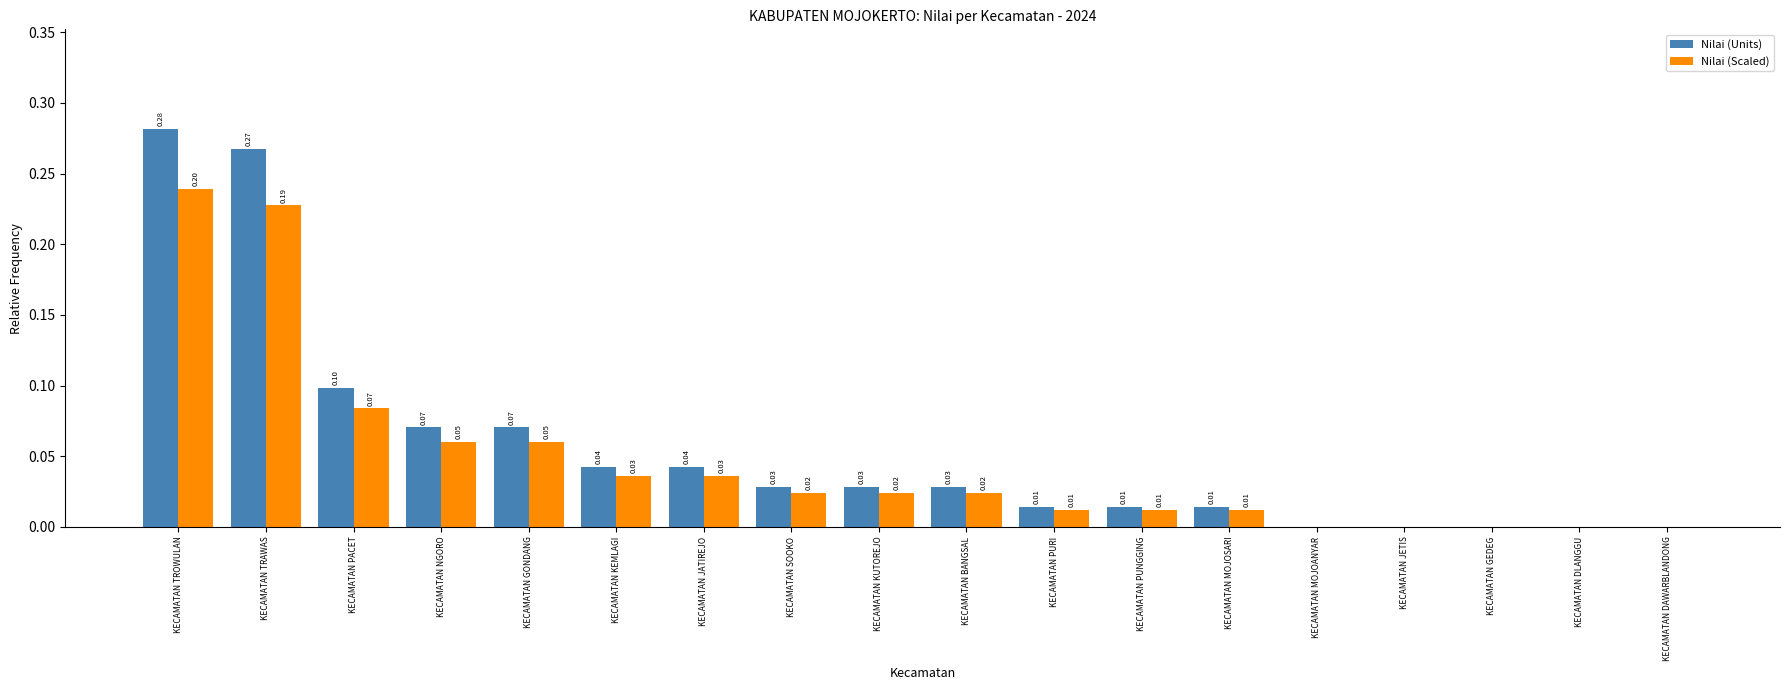

Which category has the highest value across all series?

KECAMATAN TROWULAN